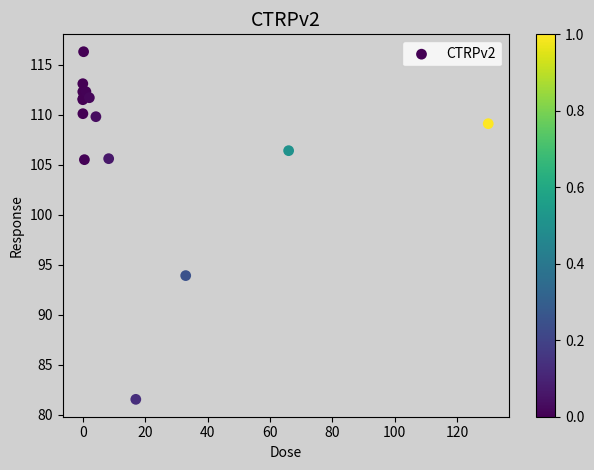

What Y value in the scatter plot is closest to 98?

93.9